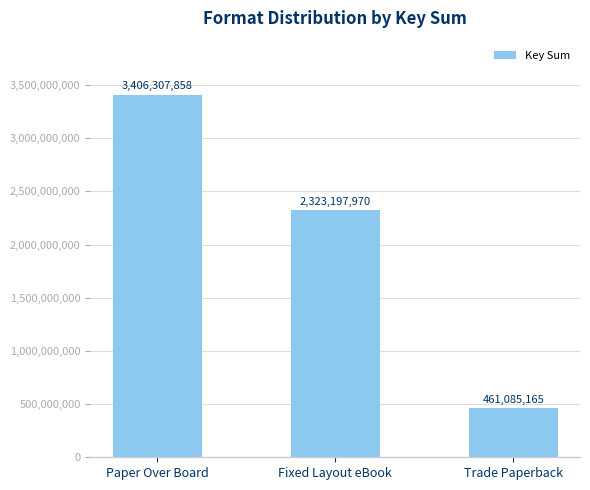

The value at Paper Over Board is 5389469232. True or false?

False